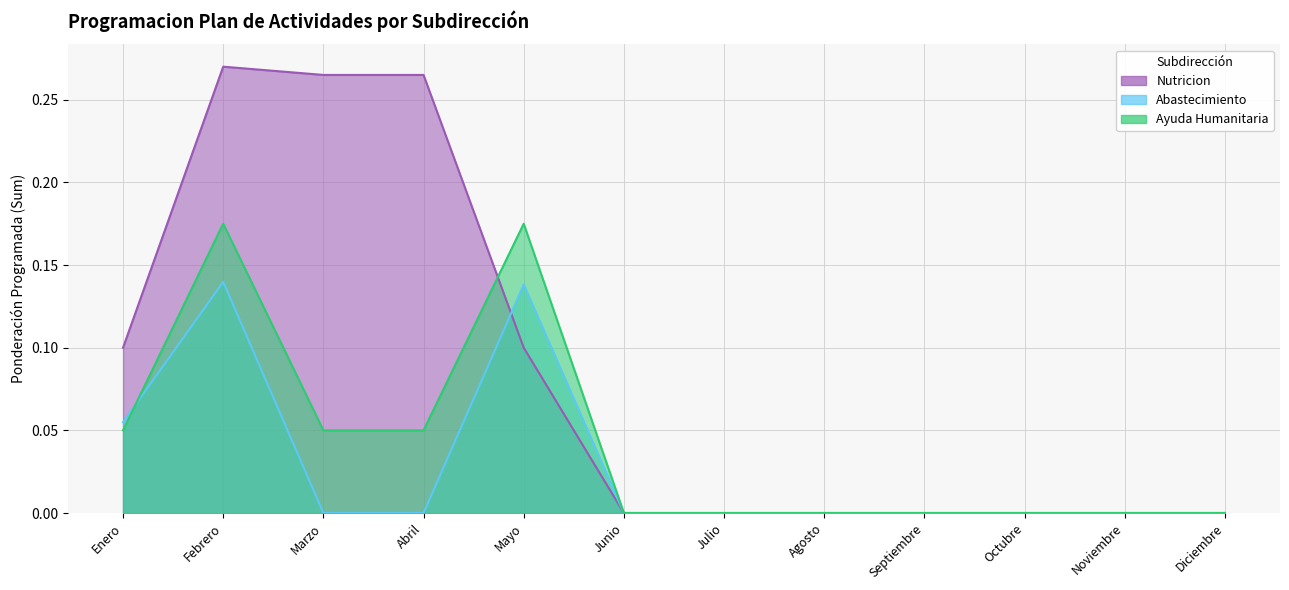

What is the total value across all series at Febrero?

0.6